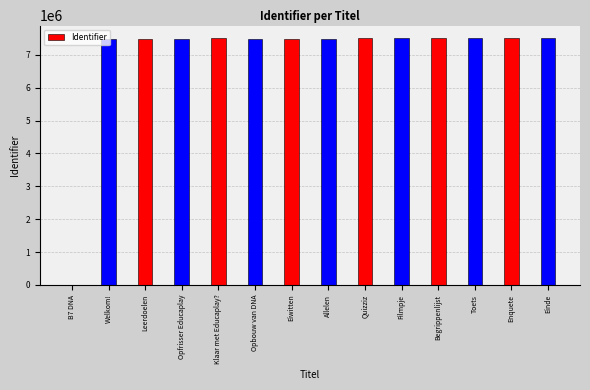

How many series are shown in this chart?

1